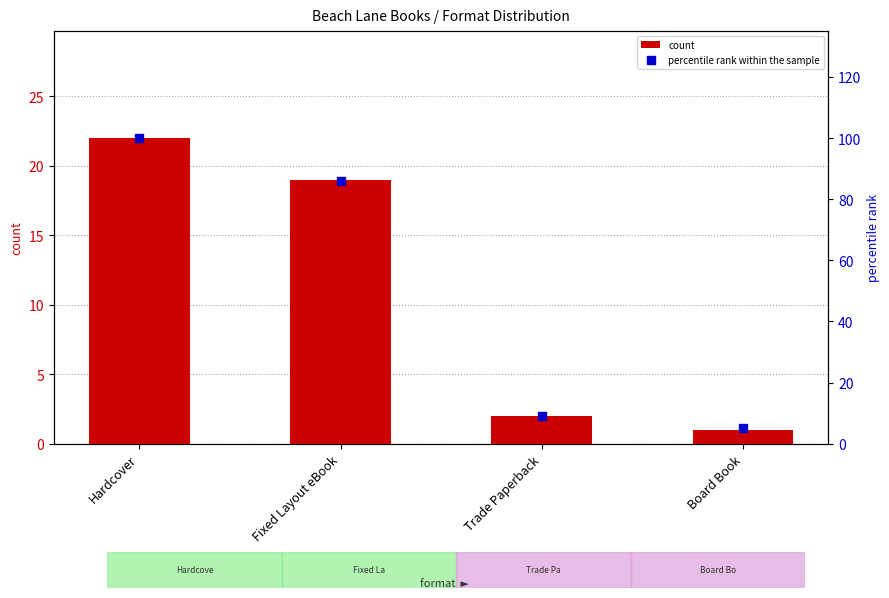

Which series contains the lowest Y value?

count